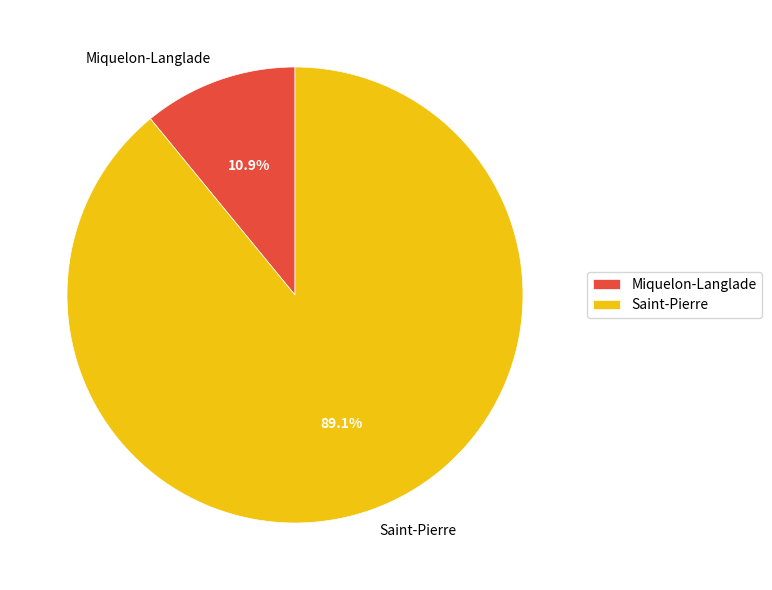

What percentage is NOT represented by Saint-Pierre?

10.9%